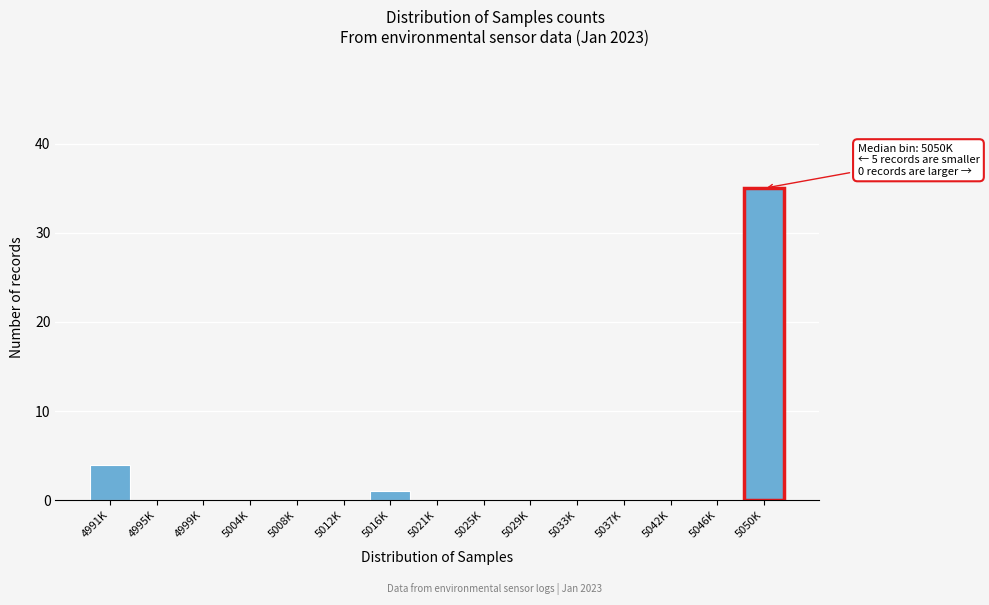

Reading left to right, what are all the values shown in this chart?

4991K=4	4995K=0	4999K=0	5004K=0	5008K=0	5012K=0	5016K=1	5021K=0	5025K=0	5029K=0	5033K=0	5037K=0	5042K=0	5046K=0	5050K=35